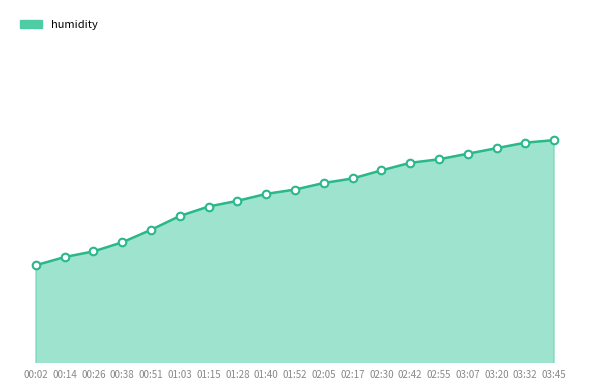

Does the chart have visible grid lines?

No